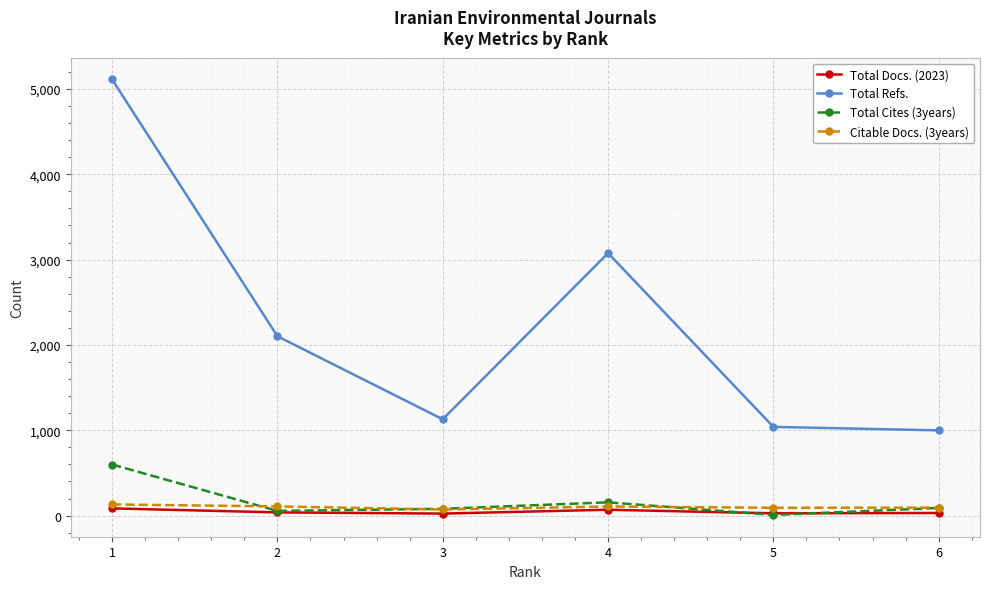

Which series has the widest spread of values?

Total Refs.